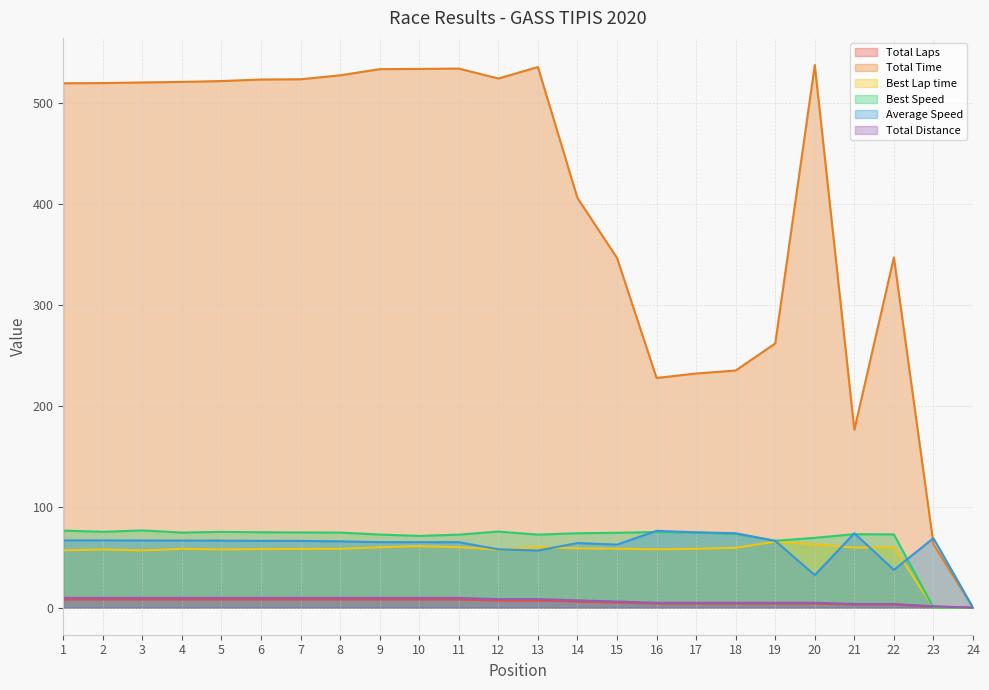

How many intersections are there between Total Laps and Best Speed?

1